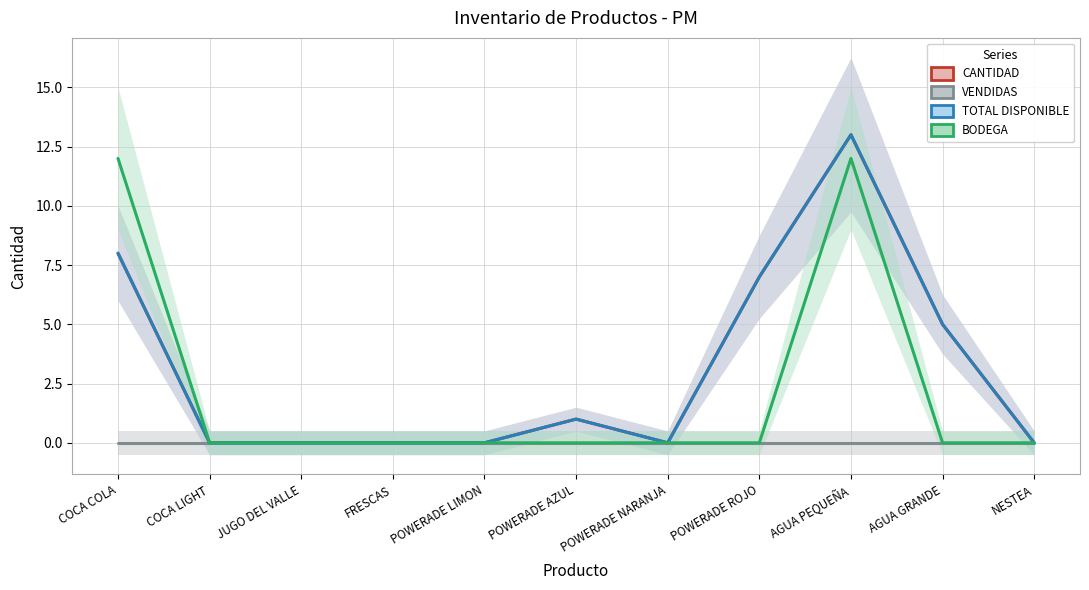

What are all the series names shown in the legend?

CANTIDAD, VENDIDAS, TOTAL DISPONIBLE, BODEGA